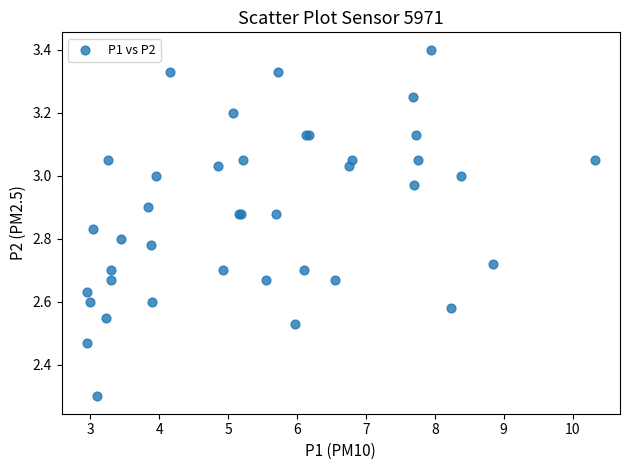

What Y value in the scatter plot is closest to 2?

2.3